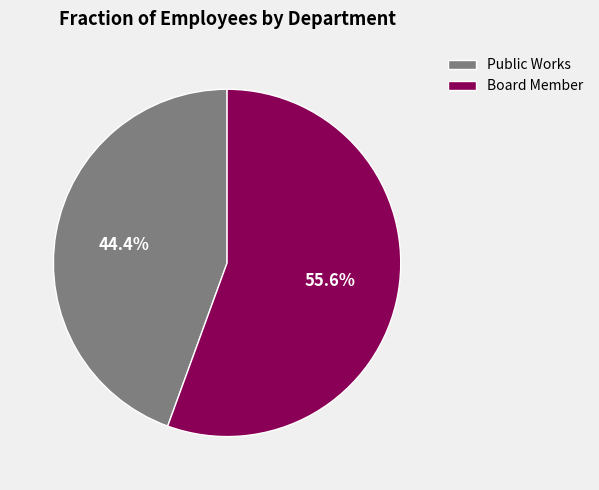

Approximately how many times larger is the value at Public Works compared to Board Member?

0.8